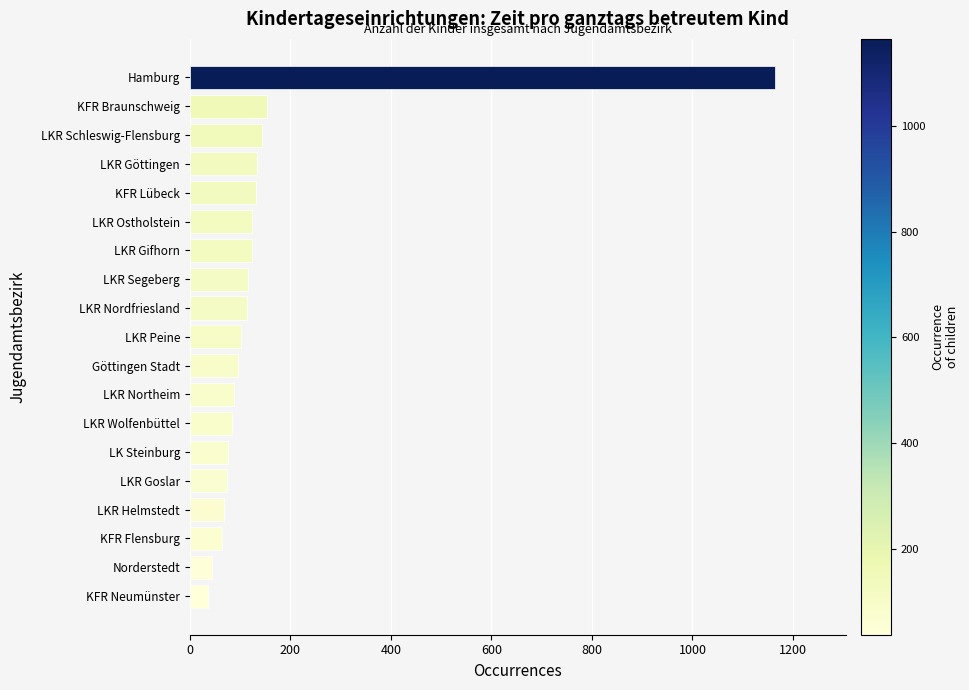

What is the sum of all values?

2940